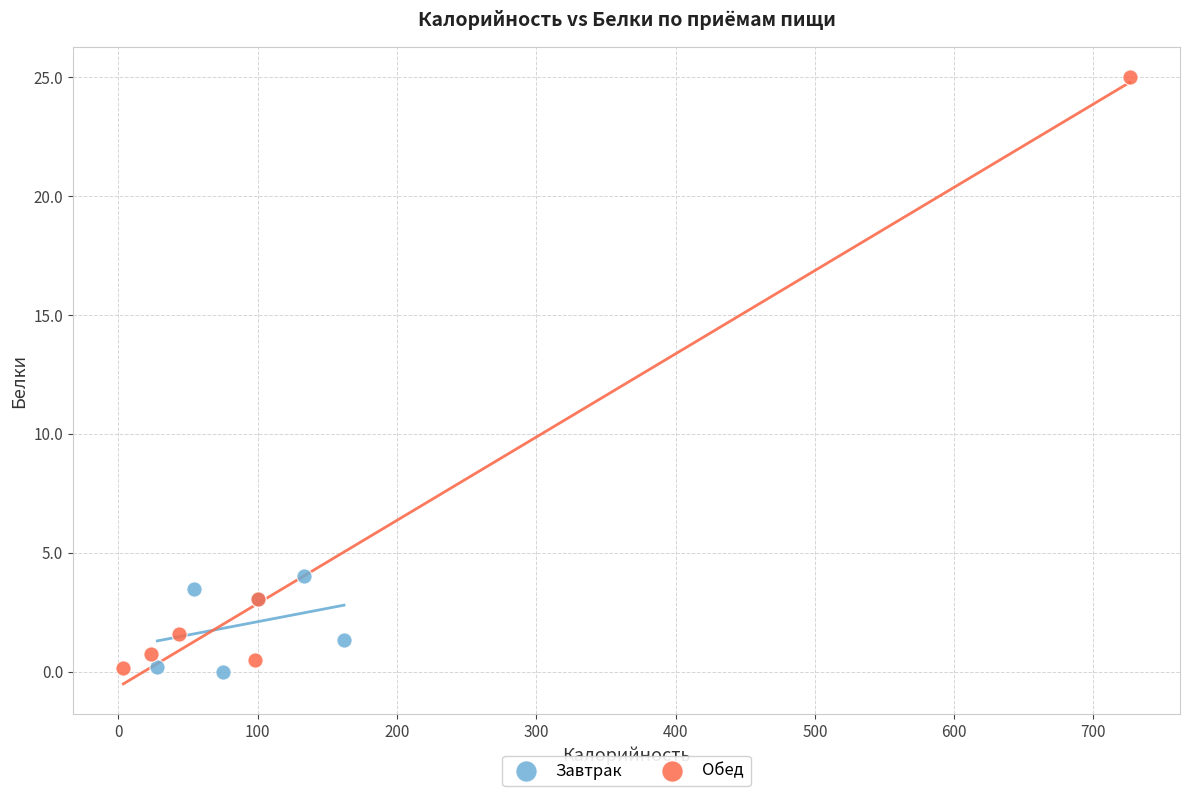

What are all the series names shown in the legend?

Завтрак, Обед